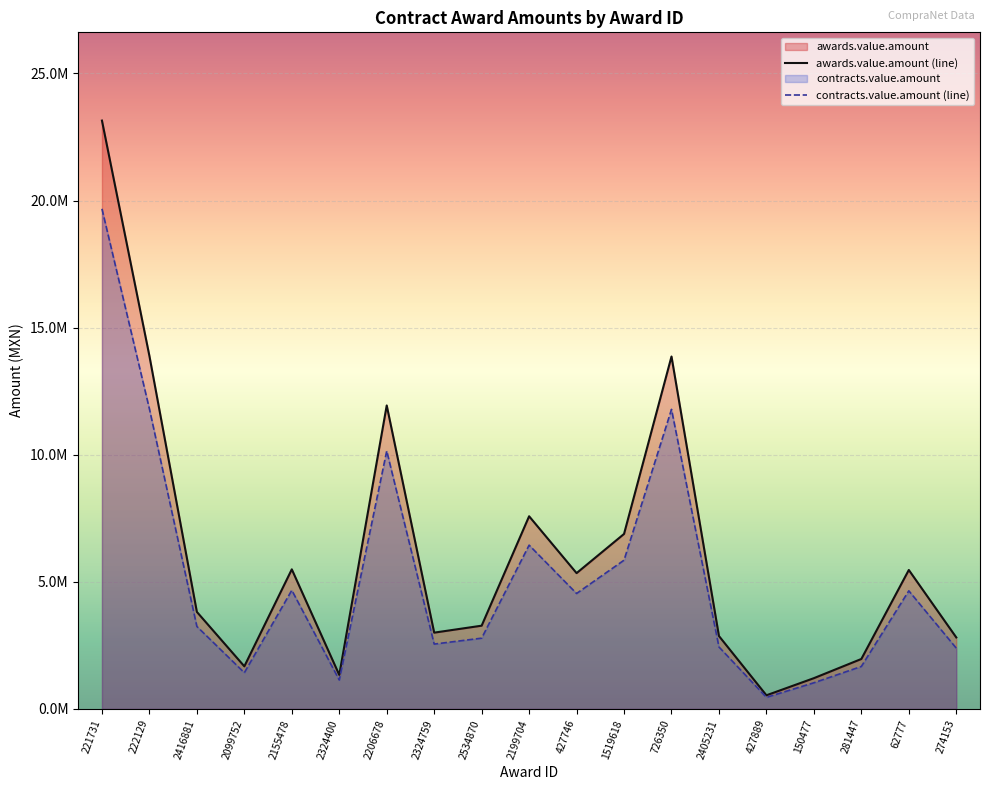

Reading right to left, transcribe all the data shown in this chart.

awards.value.amount (line): 274153=2811340.3	62777=5465140.9	281447=1964038.3	150477=1208966.4	427889=535000.0	2405231=2866441.8	726350=13863752.8	1519618=6883275.5	427746=5341501.0	2199704=7578687.4	2534870=3273780.3	2324759=2999876.5	2206678=11938674.2	2324400=1337007.9	2155478=5490583.2	2099752=1674793.9	2416881=3815462.9	222129=13886020.2	221731=23145580.1
contracts.value.amount (line): 274153=2389639.3	62777=4645369.8	281447=1669432.5	150477=1027621.5	427889=454750.0	2405231=2436475.6	726350=11784189.9	1519618=5850784.2	427746=4540275.9	2199704=6441884.3	2534870=2782713.3	2324759=2549895.0	2206678=10147873.1	2324400=1136456.7	2155478=4666995.7	2099752=1423574.8	2416881=3243143.5	222129=11803117.2	221731=19673743.1